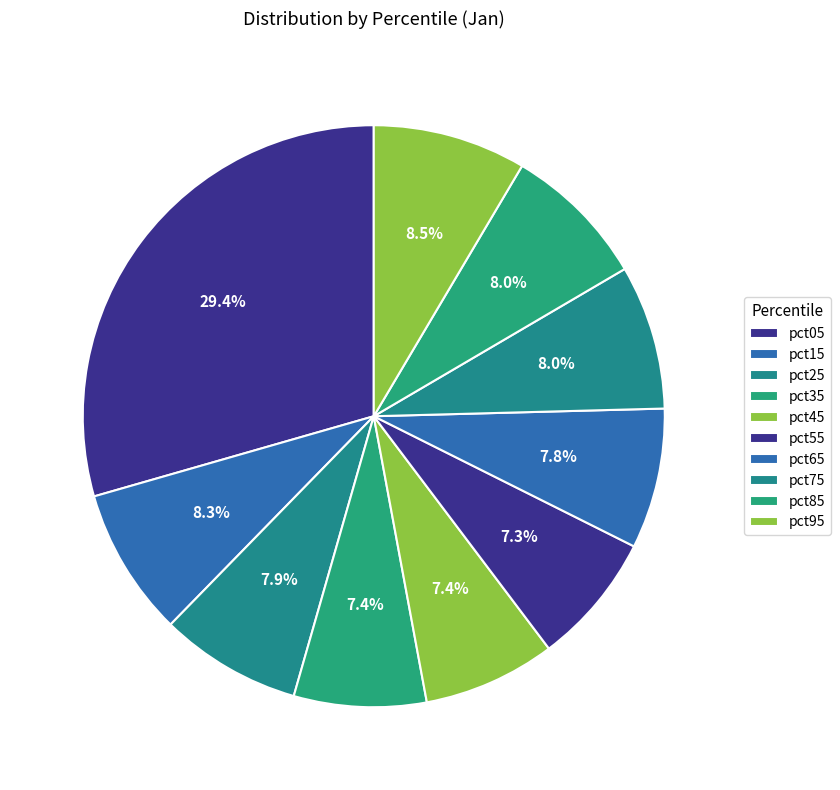

How many segments does this pie chart have?

10